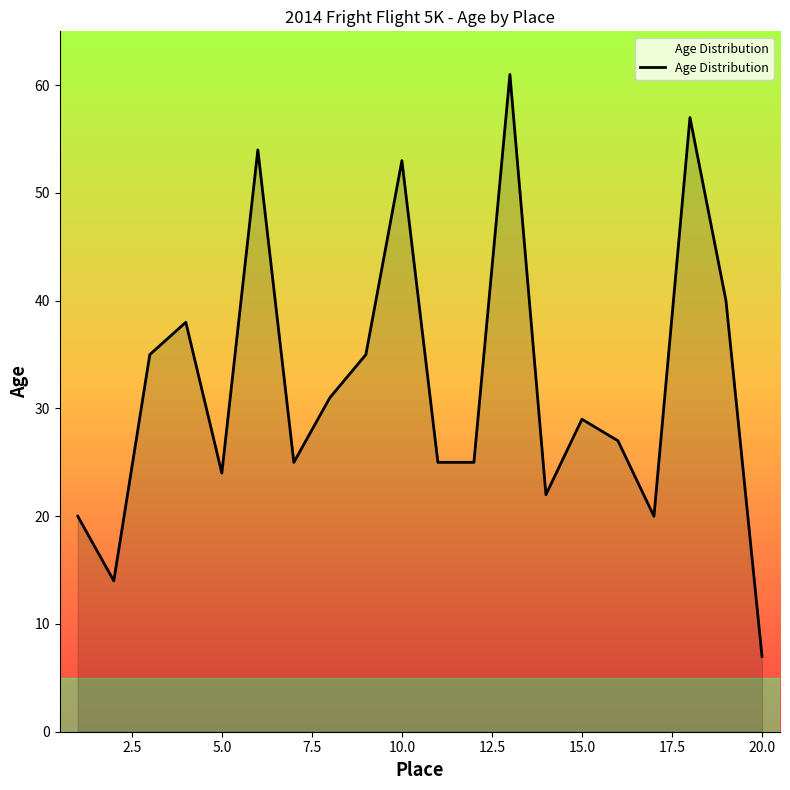

How many interior local peaks (higher than both neighbors) does the data have?

6